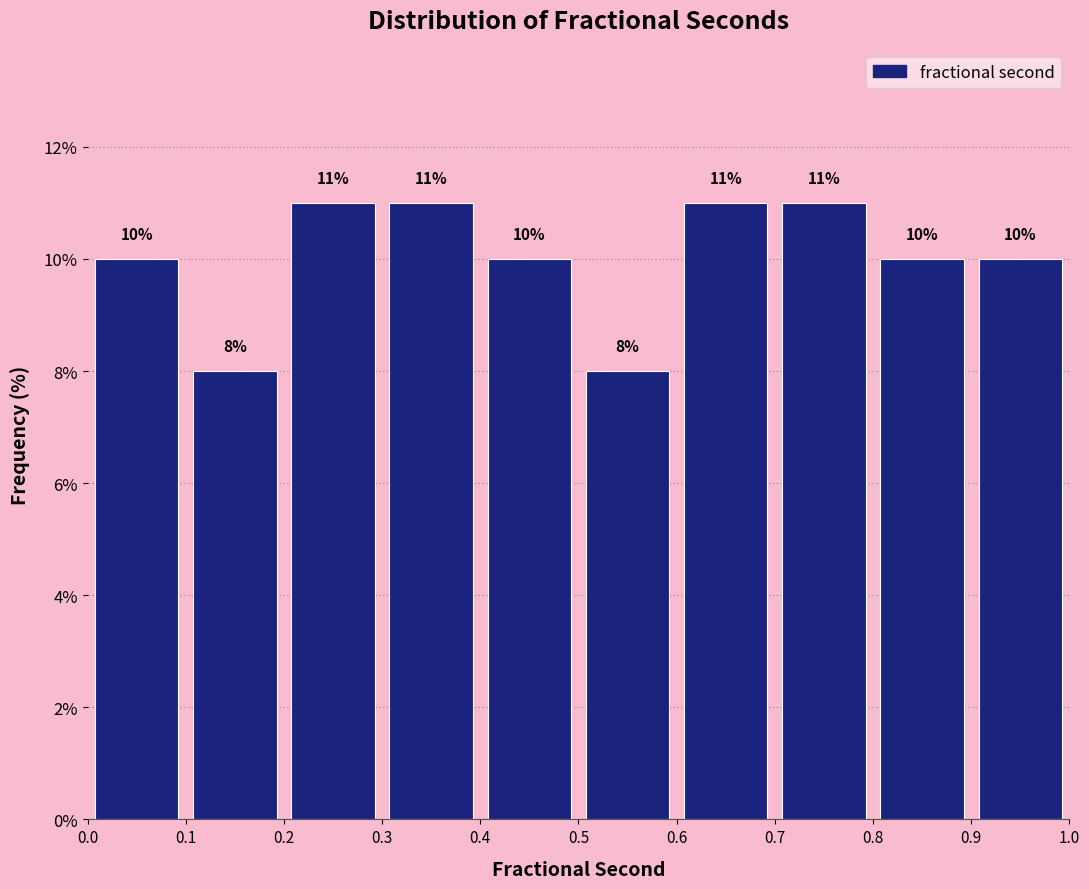

Reading left to right, transcribe this chart: for each bar, give the range it covers on the x-axis and its height.

0.0 to 0.1: 10
0.1 to 0.2: 8
0.2 to 0.3: 11
0.3 to 0.4: 11
0.4 to 0.5: 10
0.5 to 0.6: 8
0.6 to 0.7: 11
0.7 to 0.8: 11
0.8 to 0.9: 10
0.9 to 1.0: 10